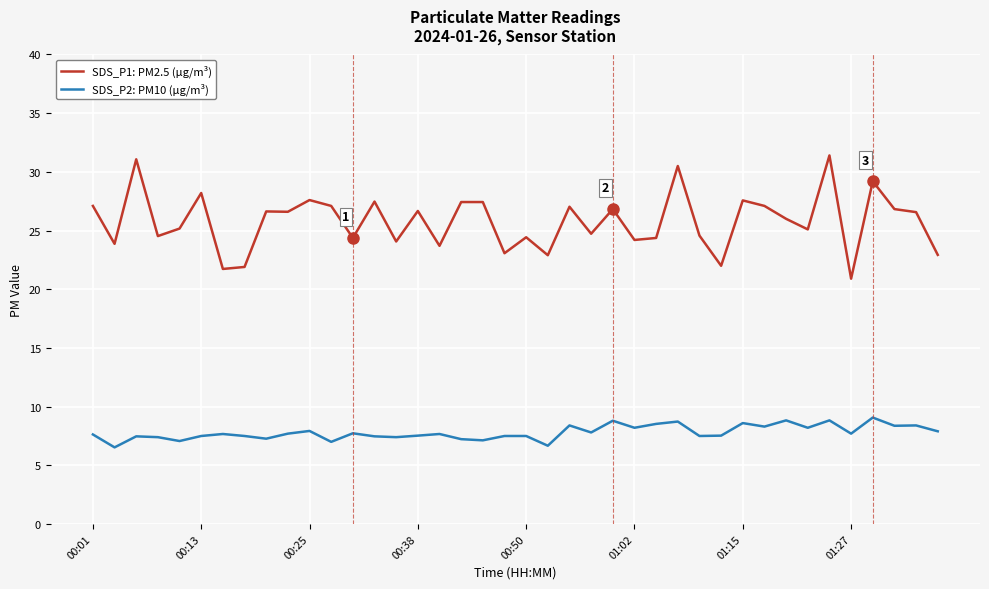

Which series has the widest spread of values?

SDS_P1: PM2.5 (µg/m³)